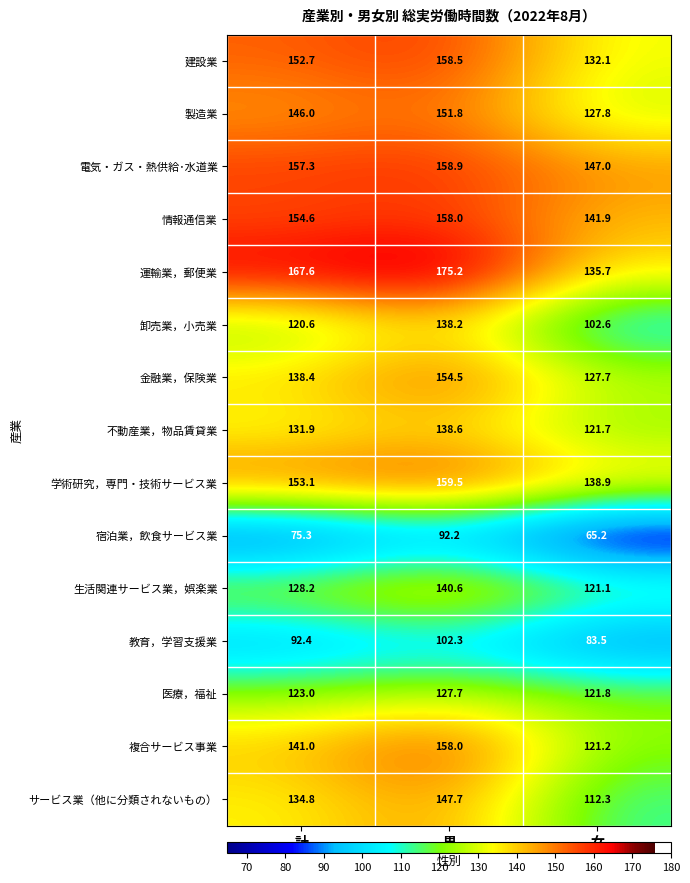

What is the smallest value displayed?

65.2